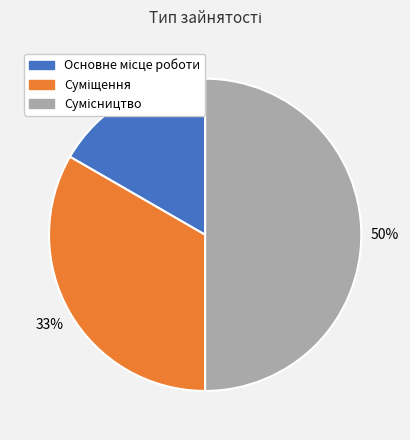

To the nearest percent, what is the average slice percentage?

33%